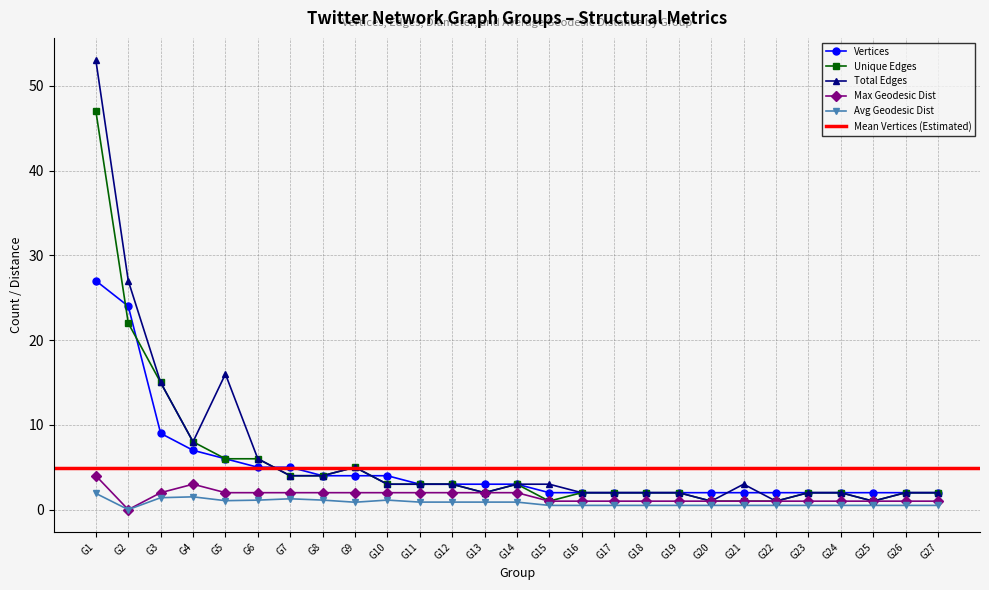

Which category has the lowest value across all series?

G2